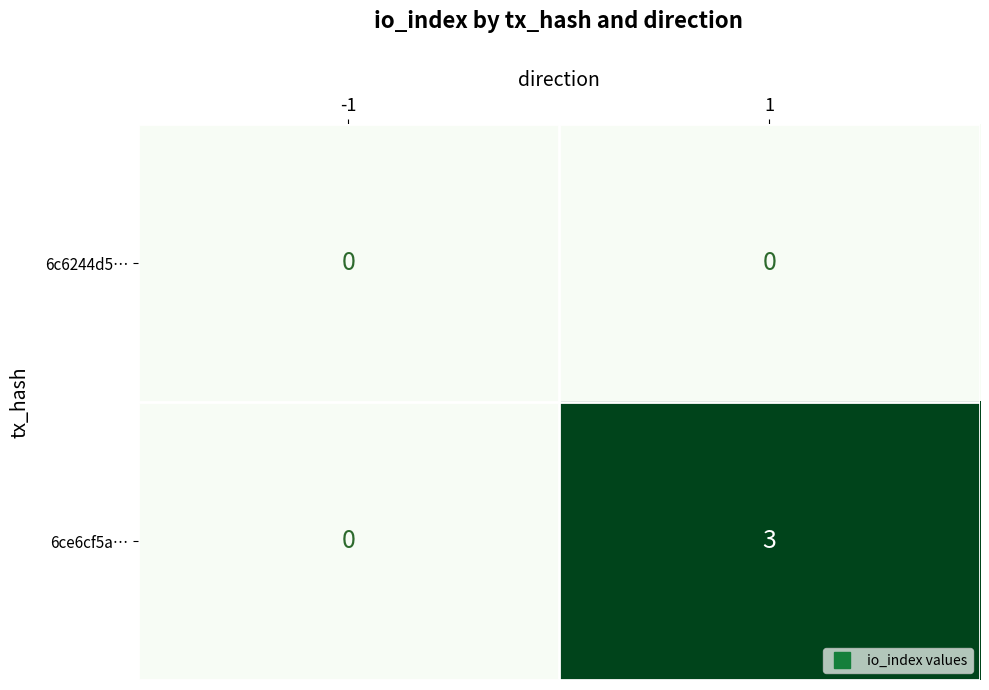

The value of 6c6244d5… at -1 is 0. True or false?

True